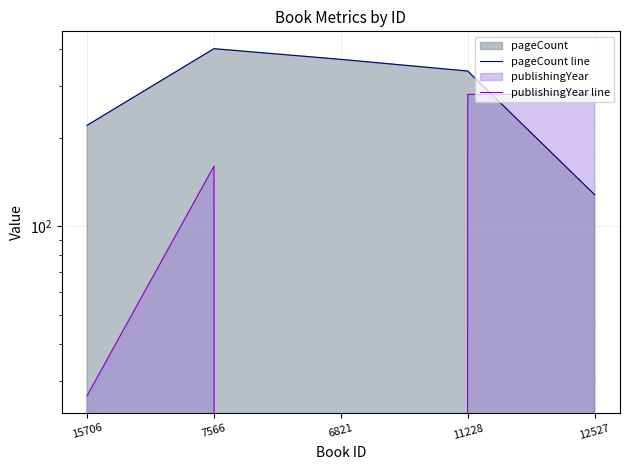

At how many categories does at least one series exceed 350?

2